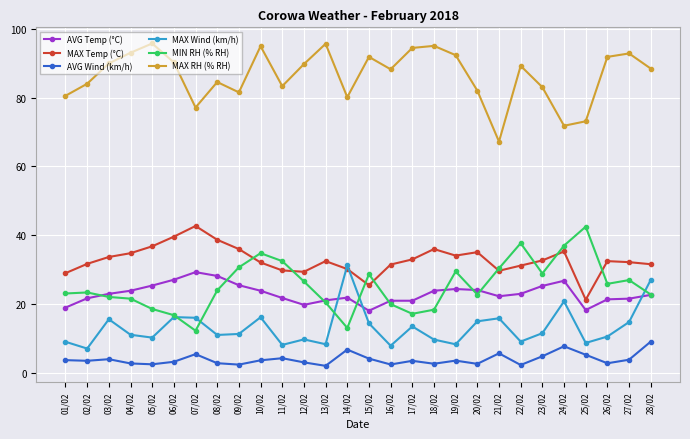

Is this an area chart (filled region under the line)?

No